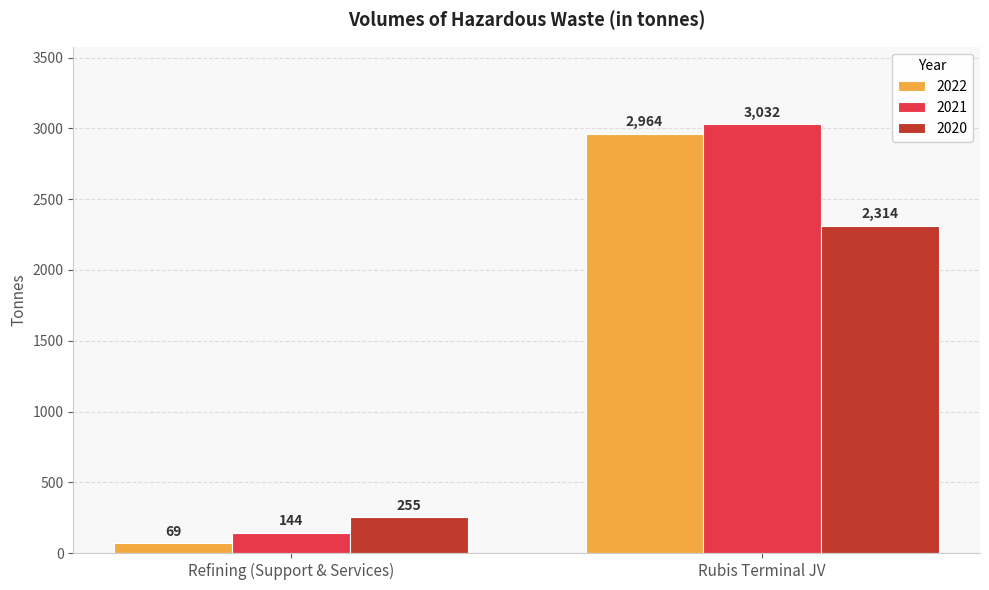

What is the average value of the 2021 series?

1588